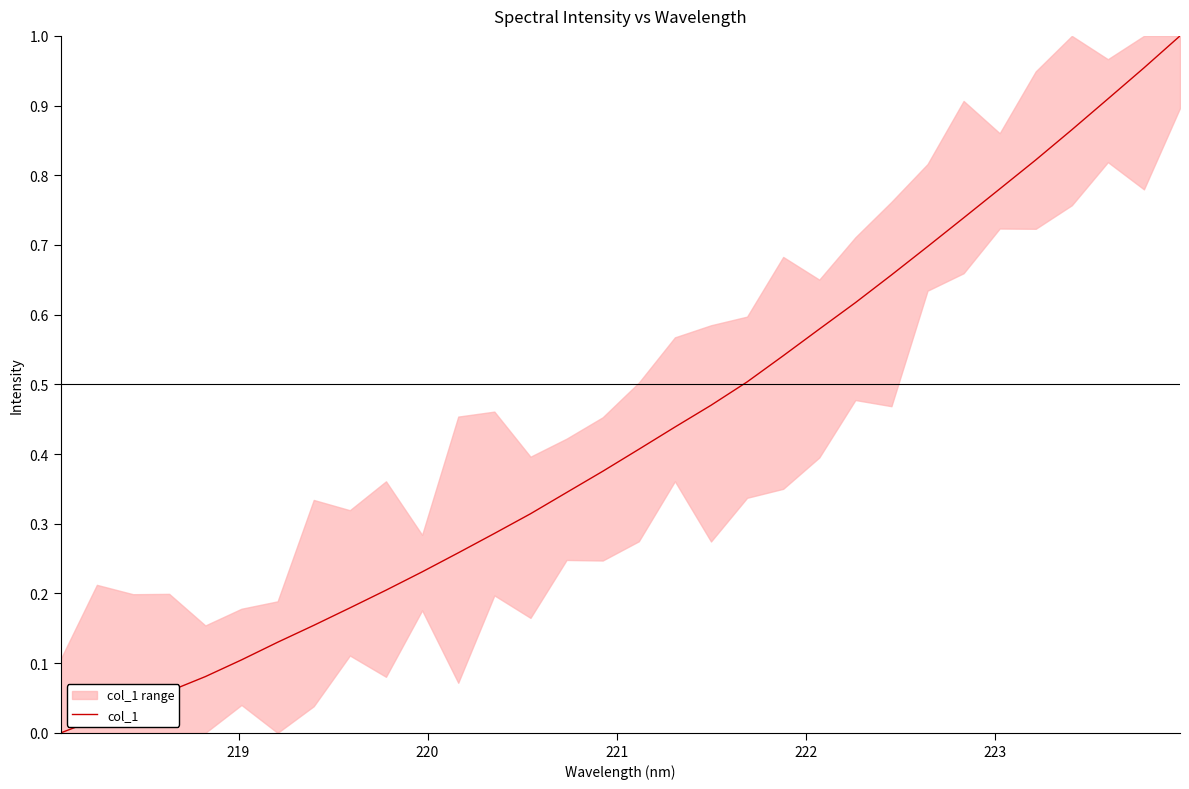

The value at 220 is 0.1. True or false?

False